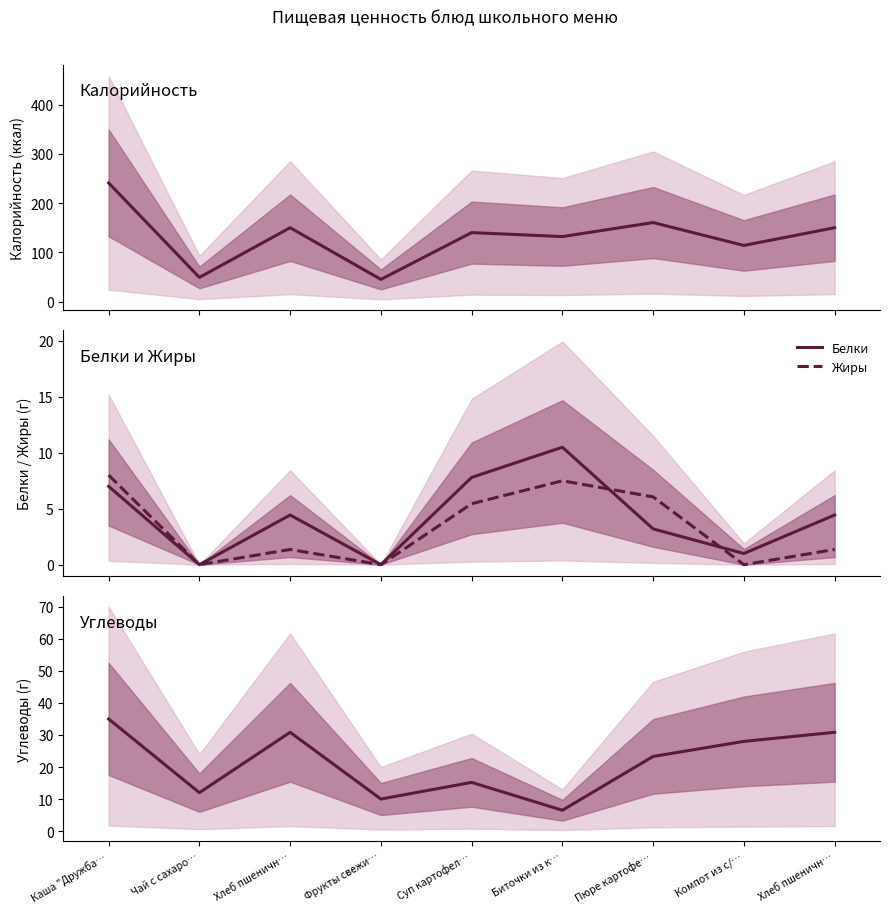

At which label does Углеводы first exceed 23?

Каша "Дружба…